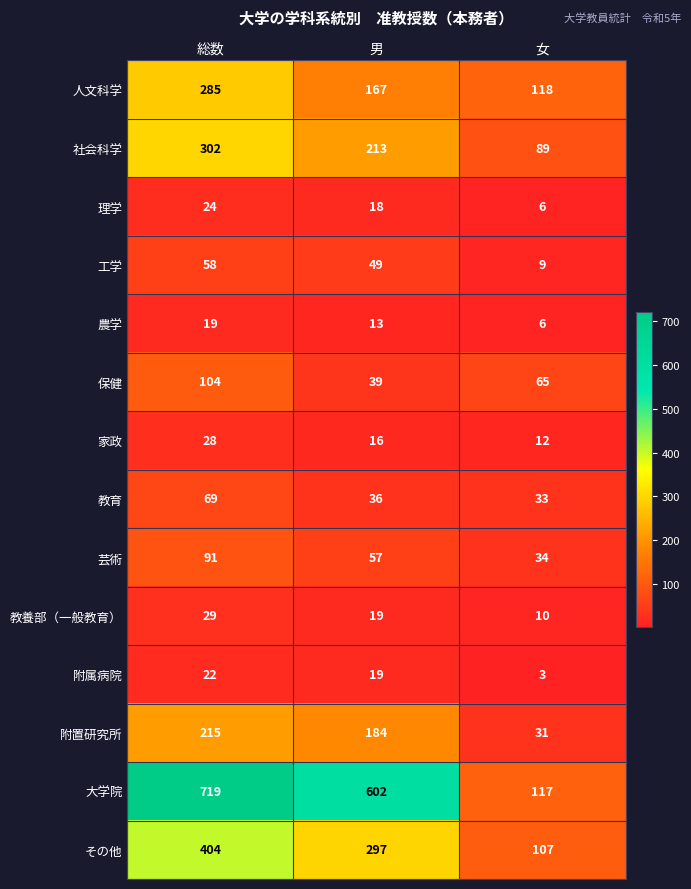

What is the sum of all 大学院 values?

1438